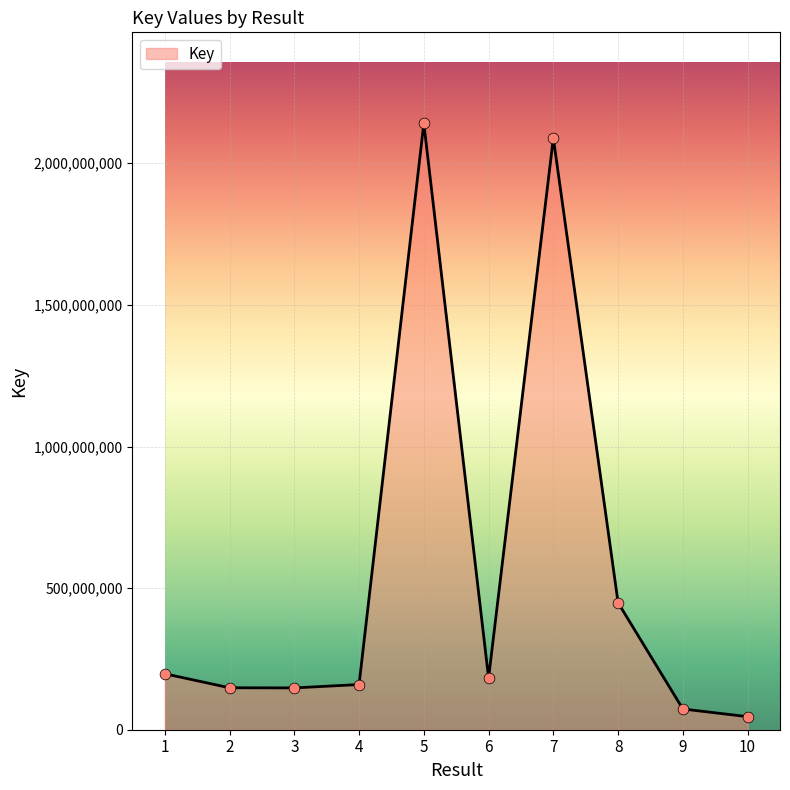

Which has a higher value, 10 or 5?

5